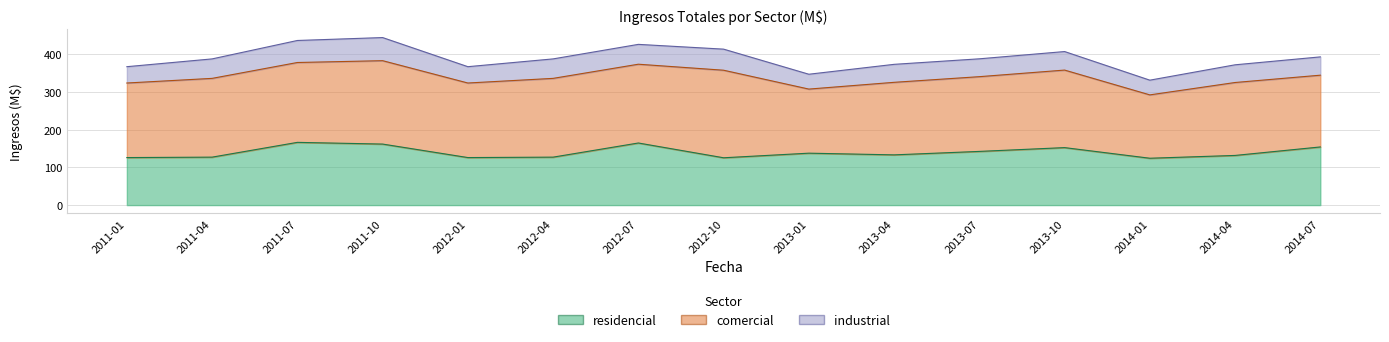

Count the number of categories in the chart.

15